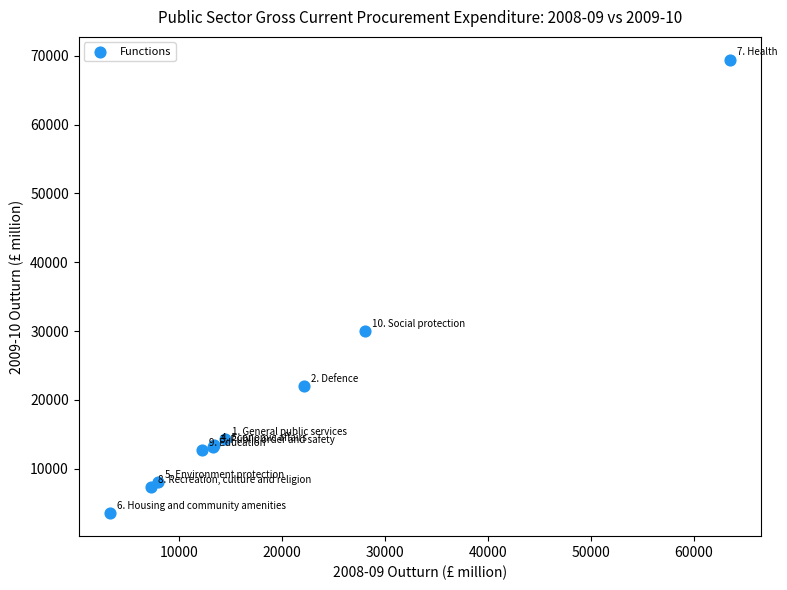

What Y value in the scatter plot is closest to 36468?

29953